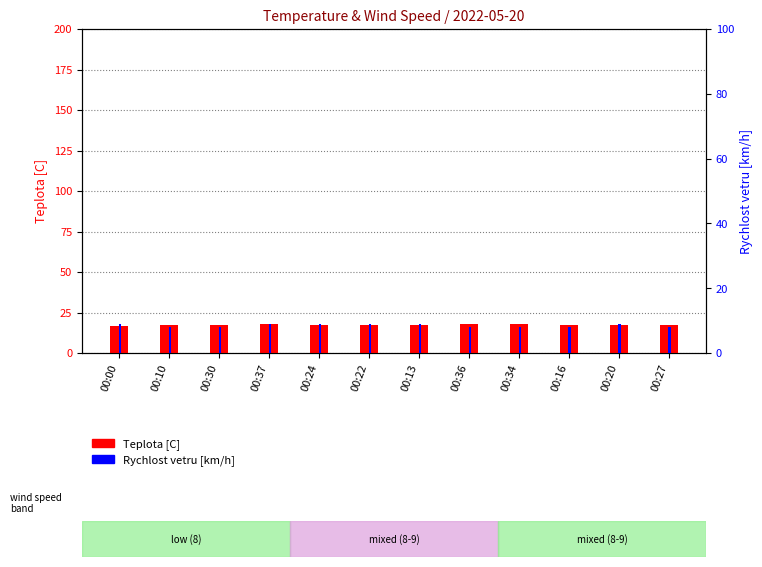

The Teplota [C] series shows 25.9 at 00:22. True or false?

False